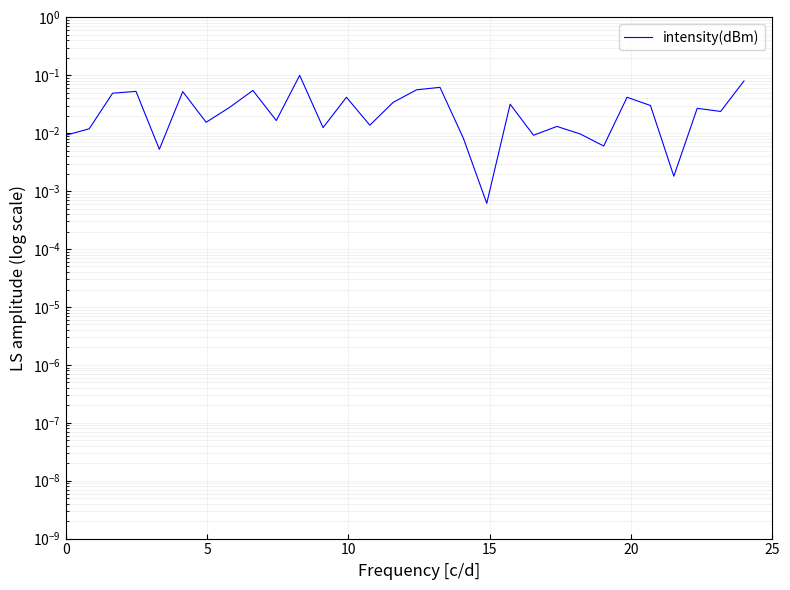

Is this an area chart (filled region under the line)?

No